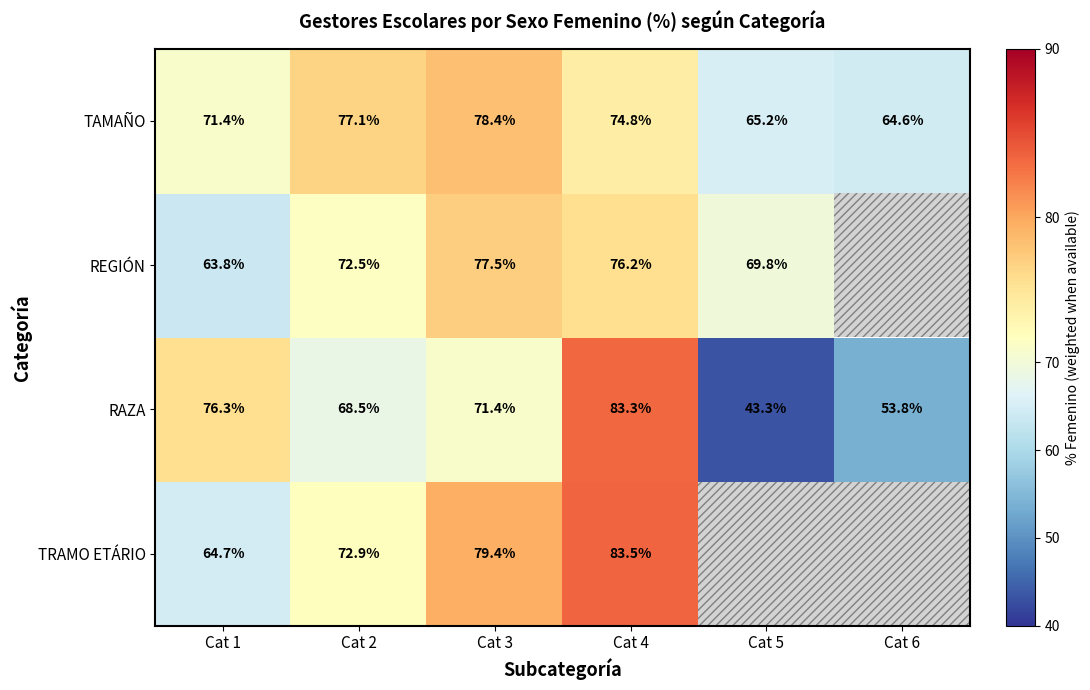

At which label does TAMAÑO reach its peak?

Cat 3